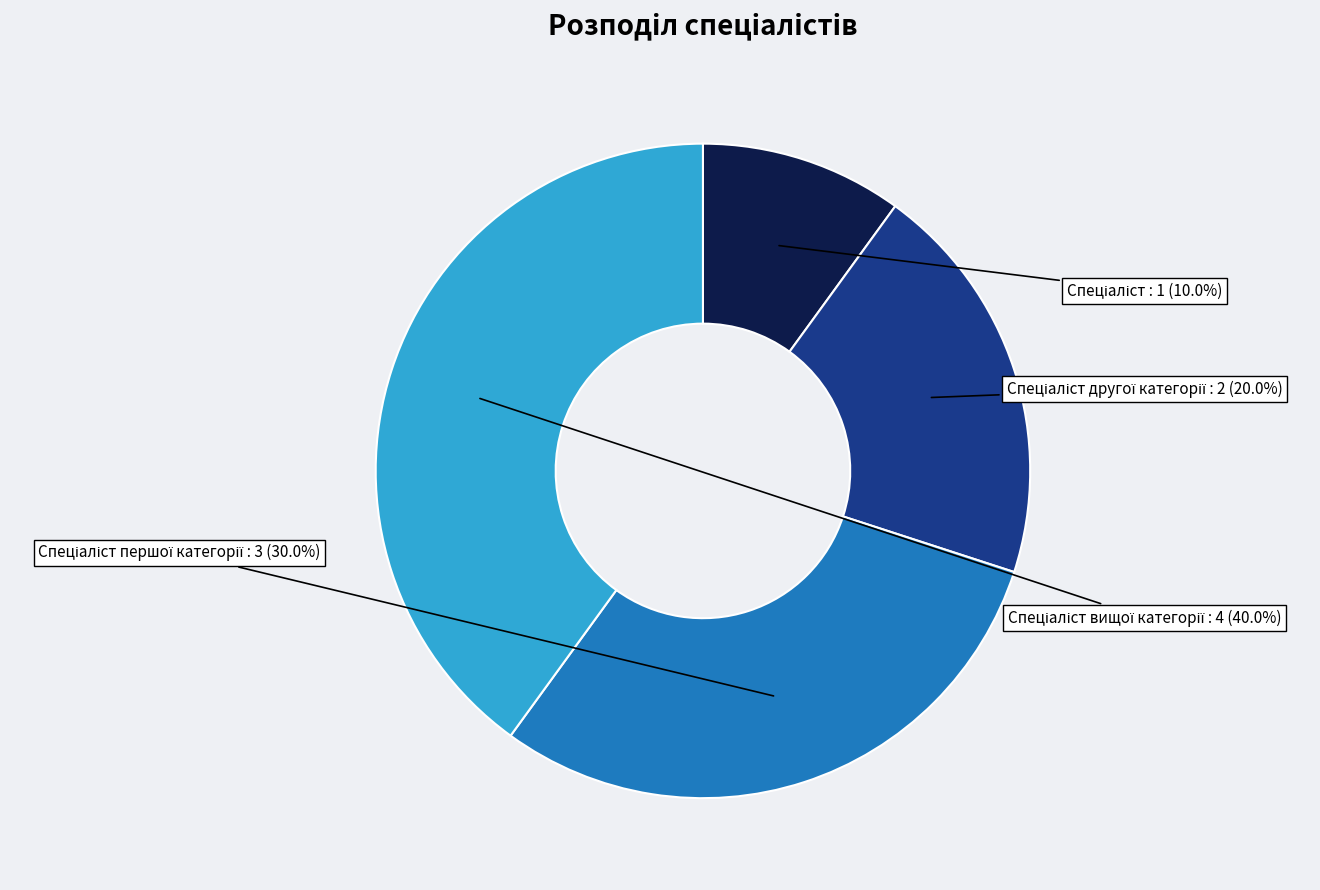

To the nearest percent, what is the average slice percentage?

25%